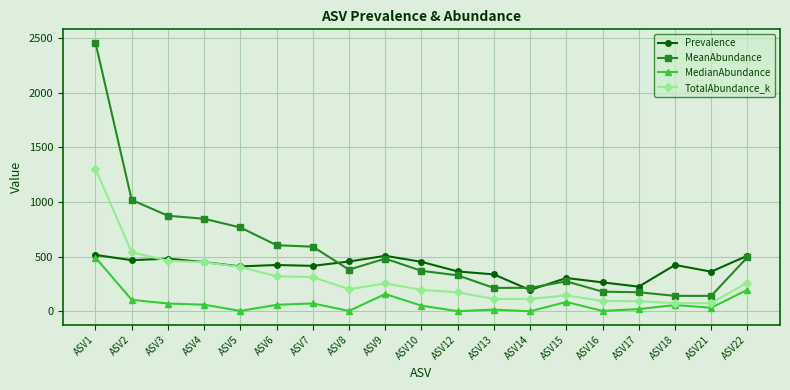

List the series in order of their peak value, lowest first.

MedianAbundance, Prevalence, TotalAbundance_k, MeanAbundance